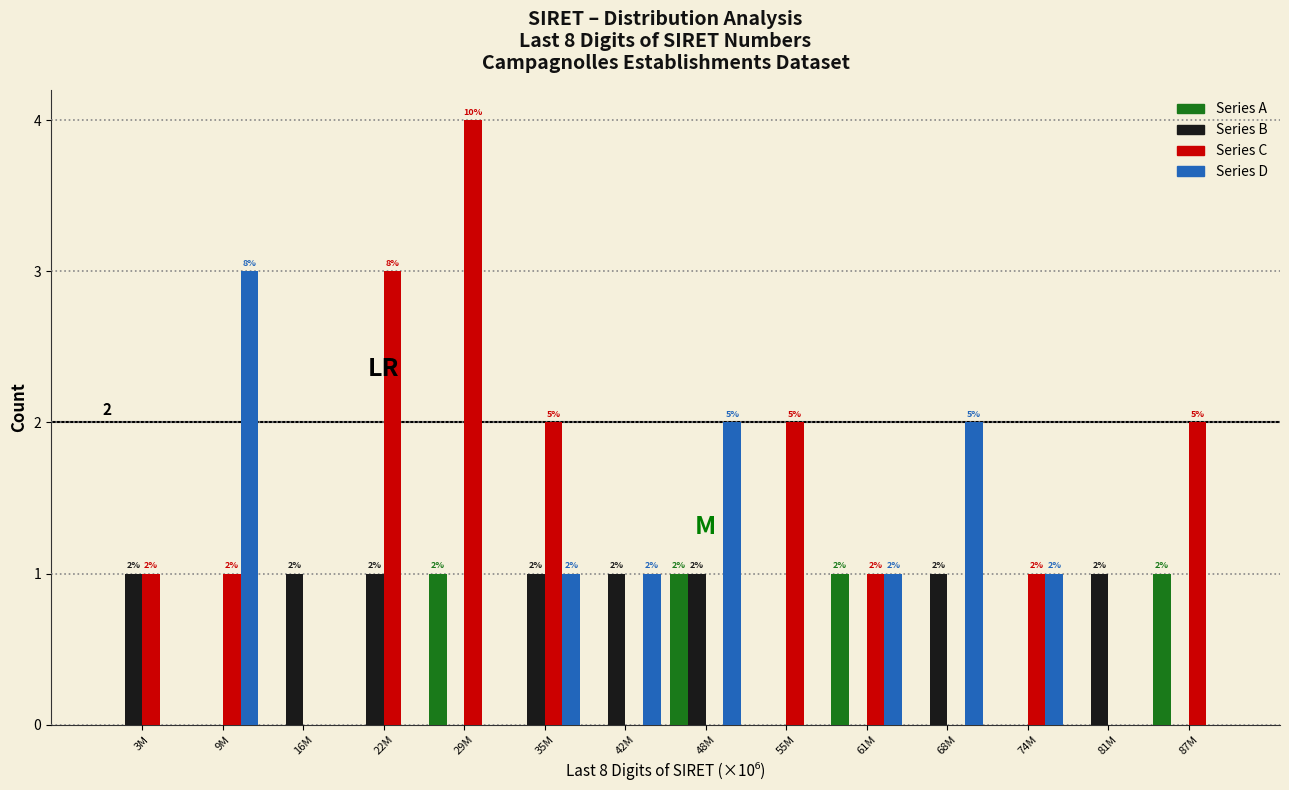

How many Series D values are between 0 and 1?

11